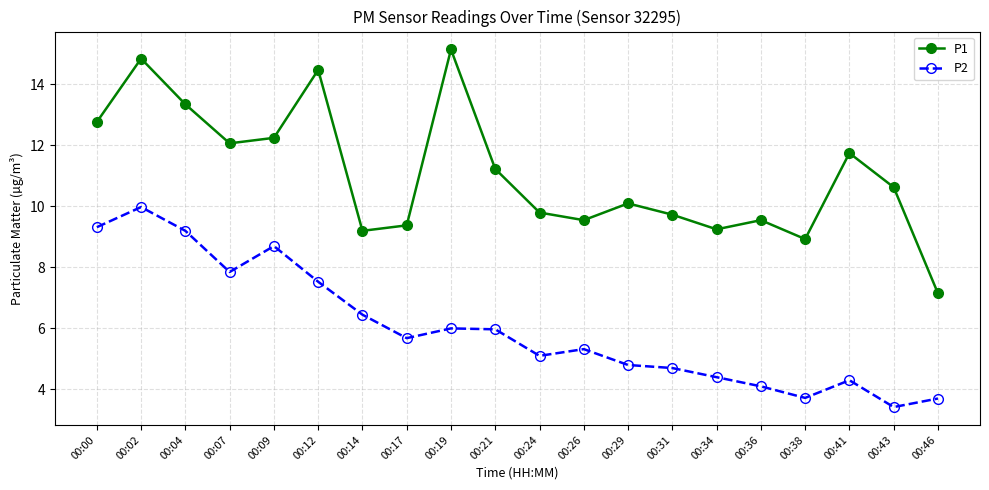

Between 00:00 and 00:02, which series saw the biggest shift?

P1